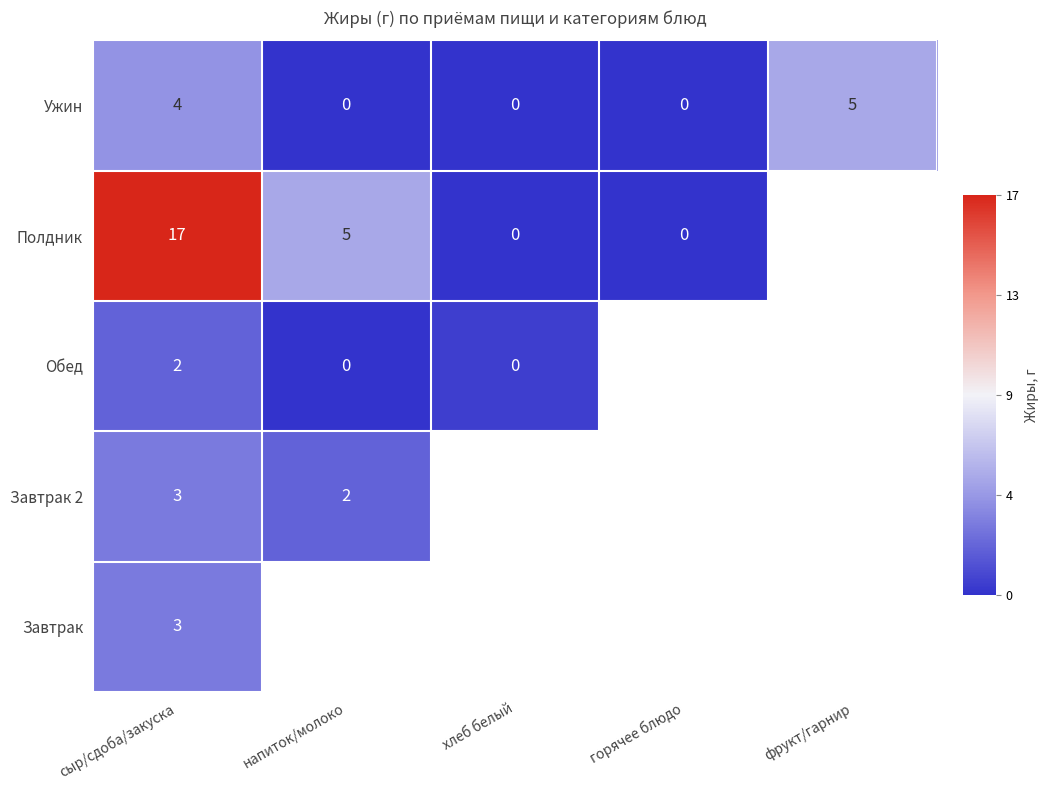

Is the value of Ужин at напиток/молоко greater than the value of Полдник at сыр/сдоба/закуска?

No